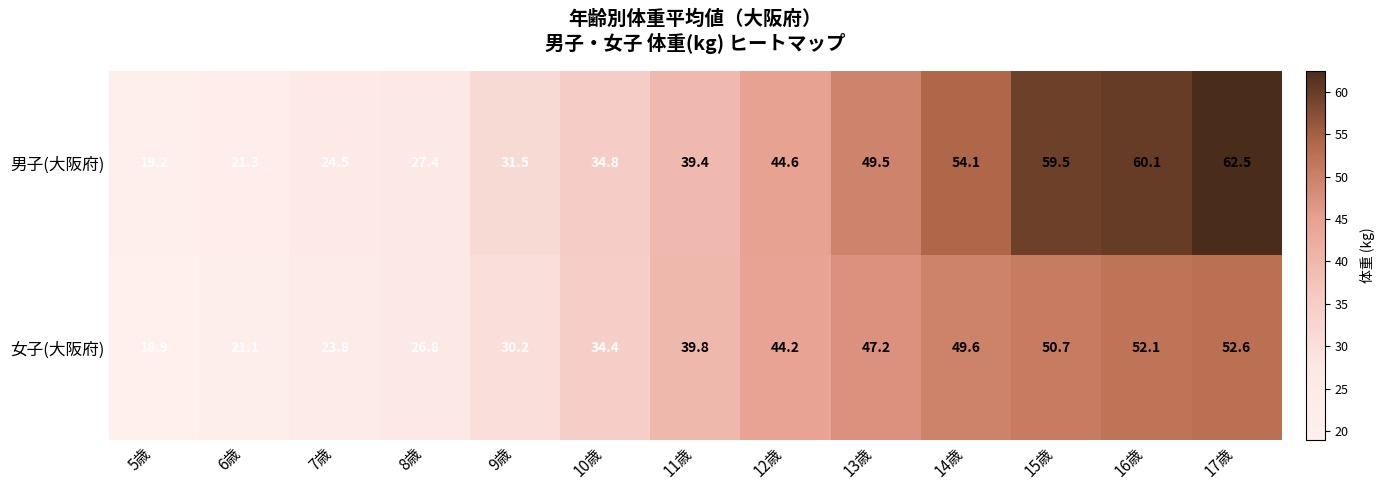

Which category has the highest value across all series?

17歳